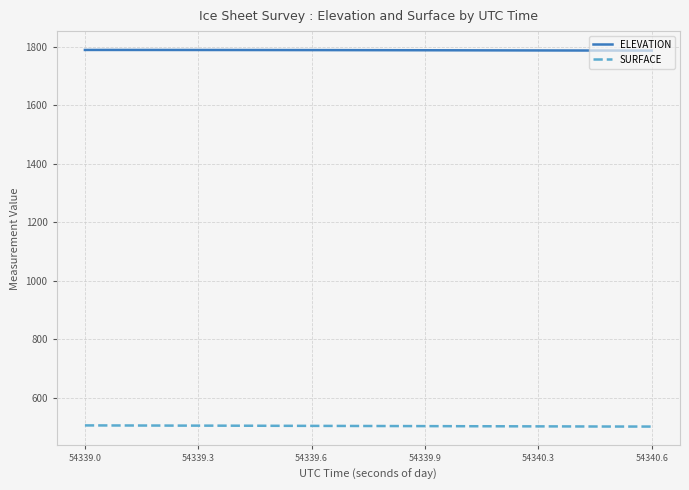

Which series has the largest range (max minus min)?

SURFACE